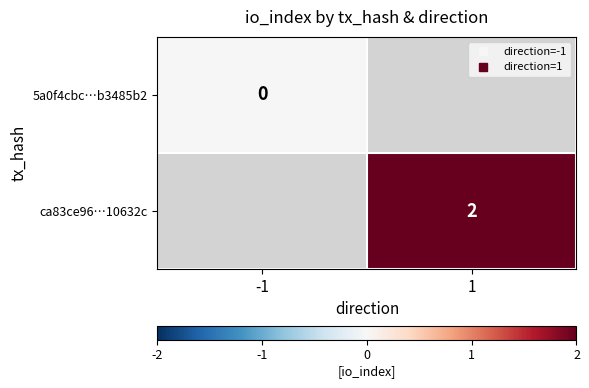

True or false: 5a0f4cbc…b3485b2 has a value of 0.0 at -1.

True